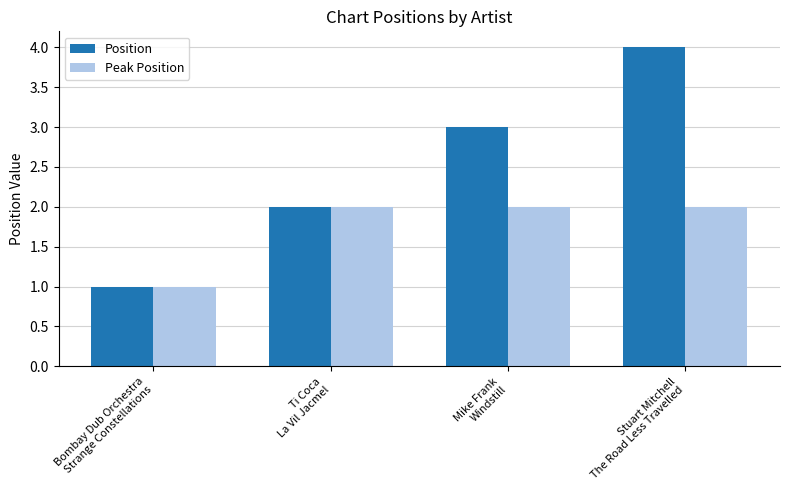

What is the label of the 4th bar from the right?

Bombay Dub Orchestra
Strange Constellations